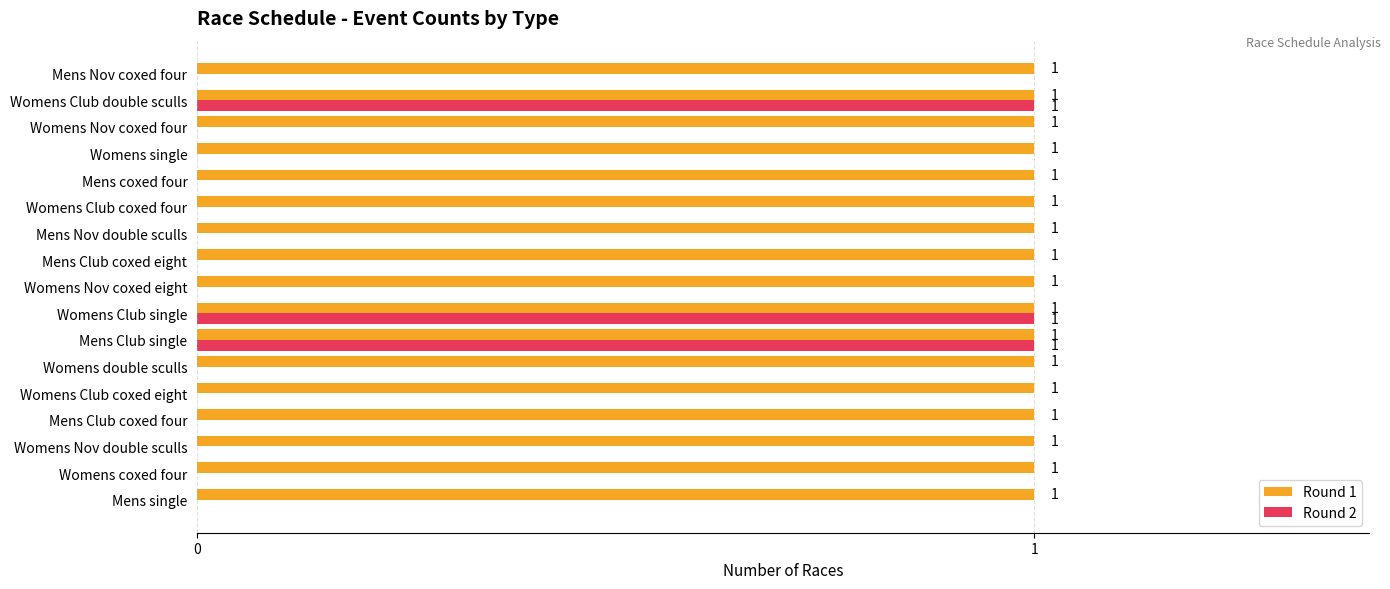

How many Round 2 values are between 0 and 1?

17